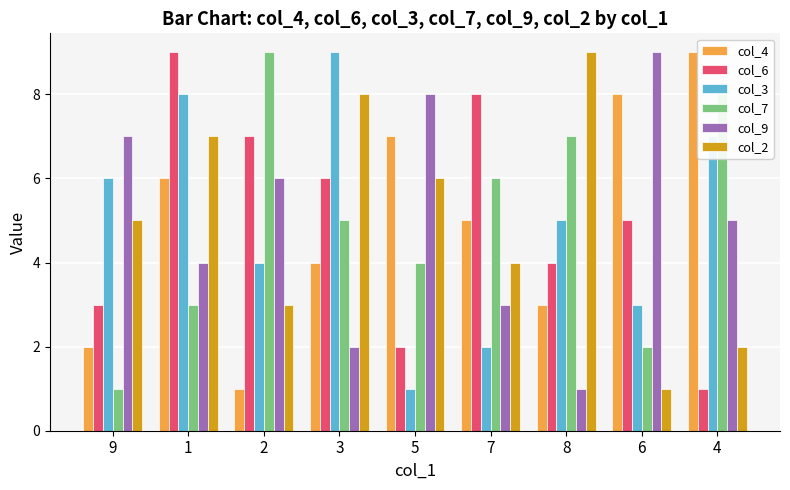

Rank the categories by col_4 value from highest to lowest.

4, 6, 5, 1, 7, 3, 8, 9, 2